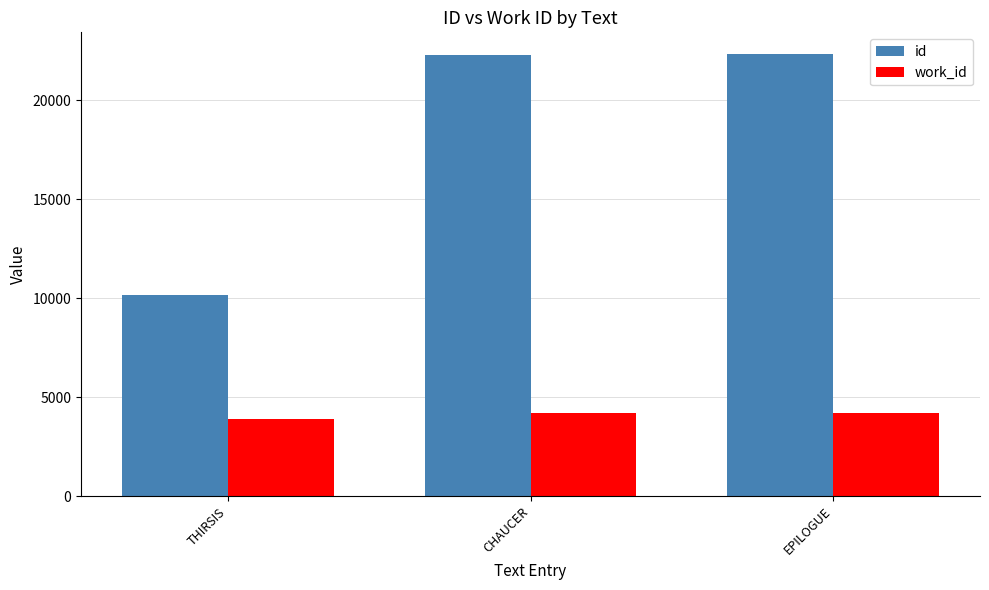

What is the sum of all id values?

54809